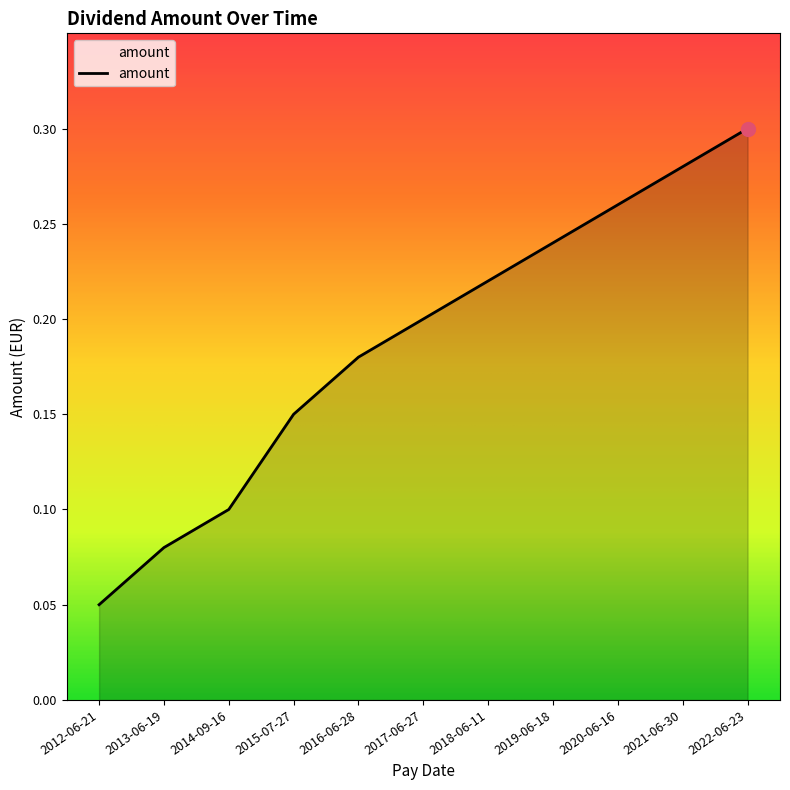

Rank the categories by value from highest to lowest.

2022-06-23, 2021-06-30, 2020-06-16, 2019-06-18, 2018-06-11, 2017-06-27, 2016-06-28, 2015-07-27, 2014-09-16, 2013-06-19, 2012-06-21